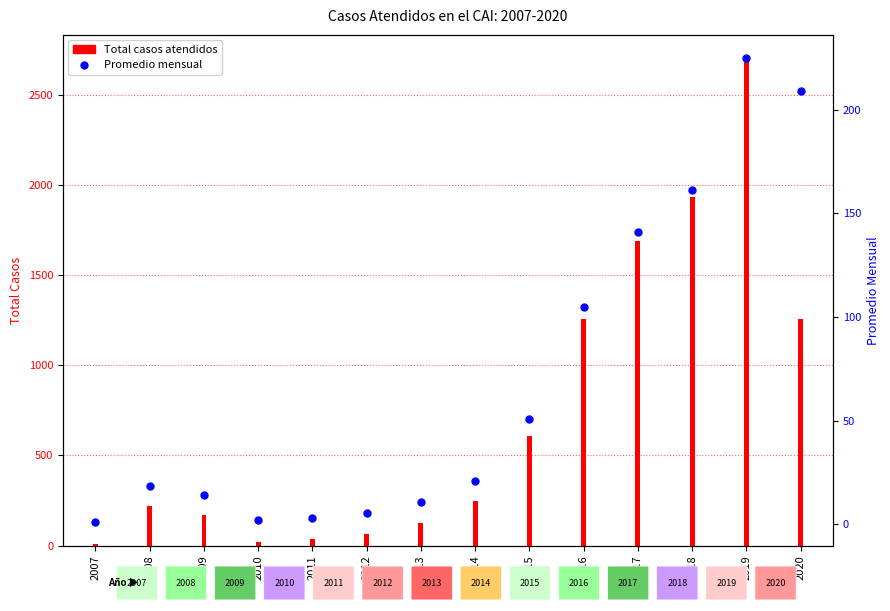

What is the total value across all series at 2019?

2922.8